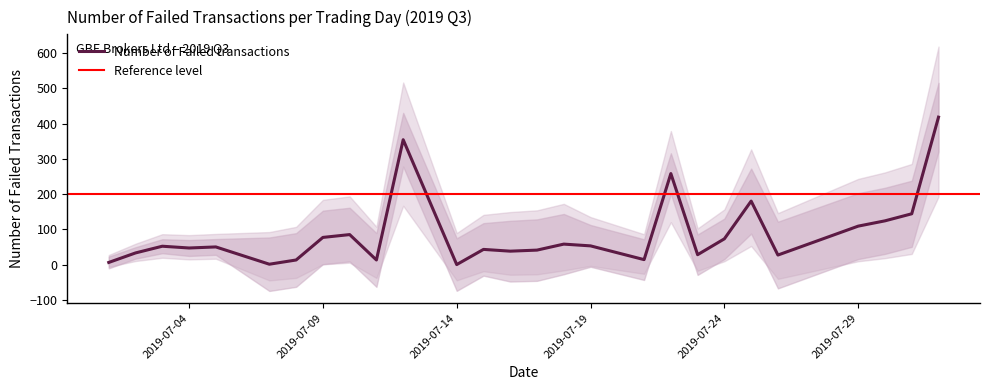

The value of Number of Failed transactions at 2019-07-04 is 47. True or false?

True